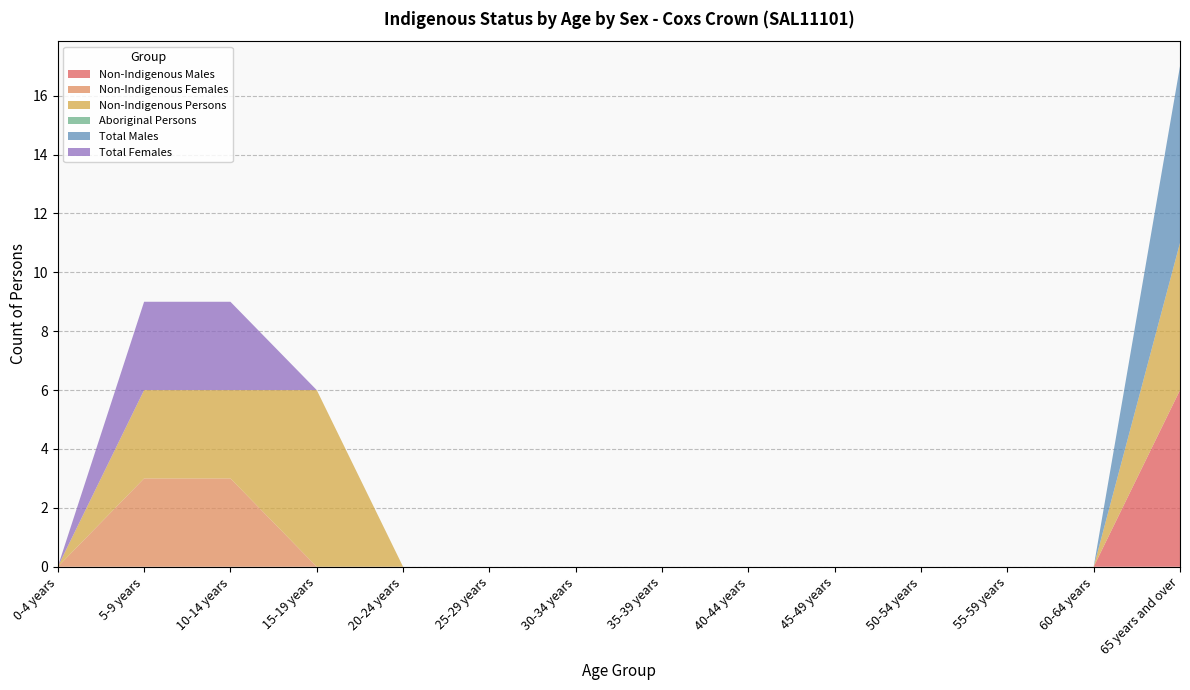

Reading left to right, what are all the values shown in this chart?

Non-Indigenous Males: 0	0	0	0	0	0	0	0	0	0	0	0	0	6
Non-Indigenous Females: 0	3	3	0	0	0	0	0	0	0	0	0	0	0
Non-Indigenous Persons: 0	3	3	6	0	0	0	0	0	0	0	0	0	5
Aboriginal Persons: 0	0	0	0	0	0	0	0	0	0	0	0	0	0
Total Males: 0	0	0	0	0	0	0	0	0	0	0	0	0	6
Total Females: 0	3	3	0	0	0	0	0	0	0	0	0	0	0